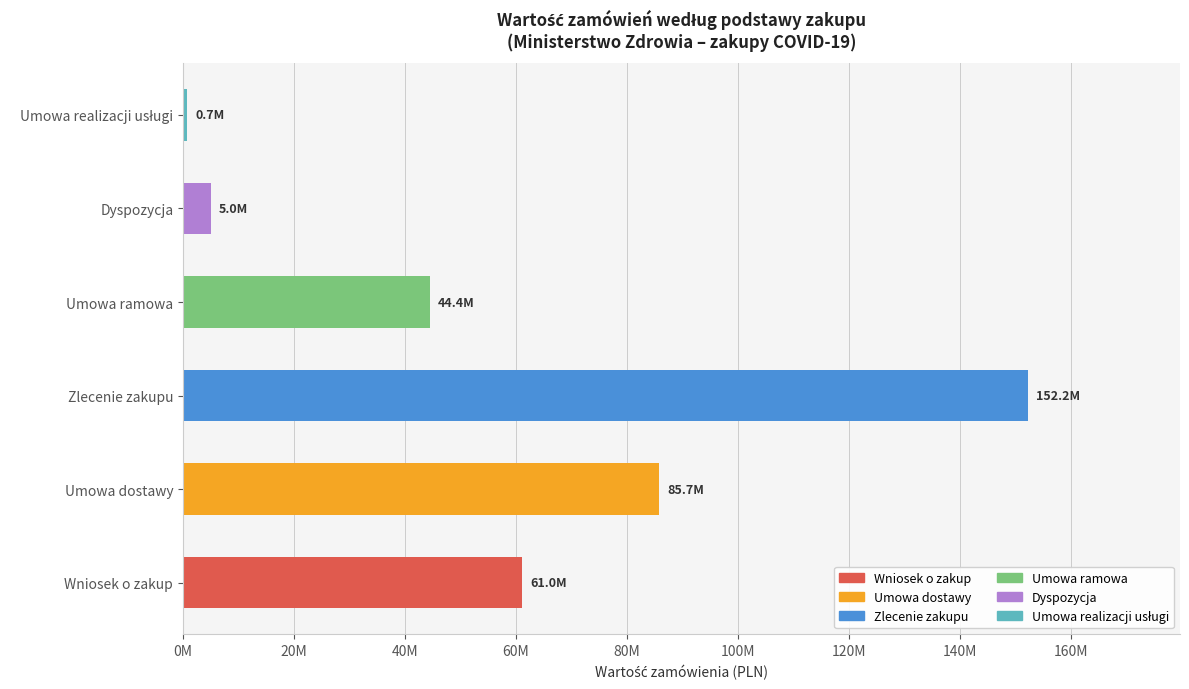

What is the difference between the maximum and minimum values?

151427568.1